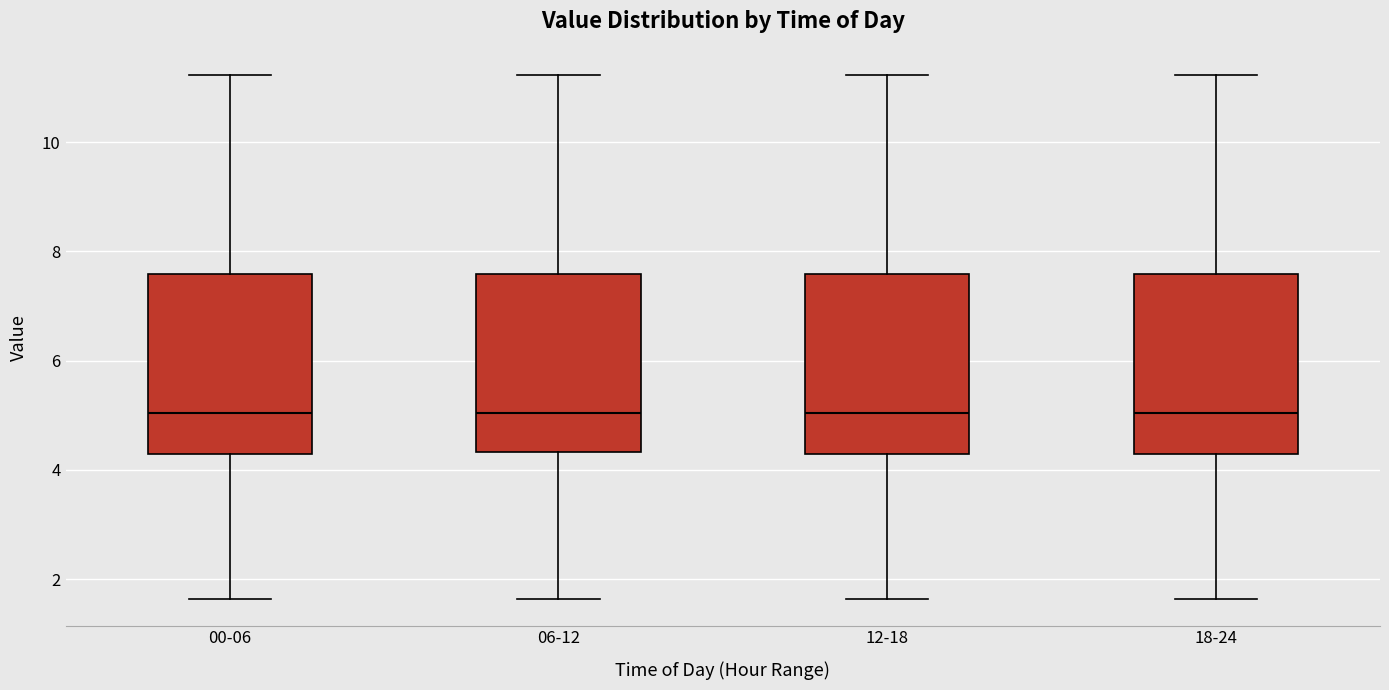

Where is the upper edge of the box for 06-12 on the y-axis? The values are not printed on the chart, so give them approximately, as read against the axis.

7.6